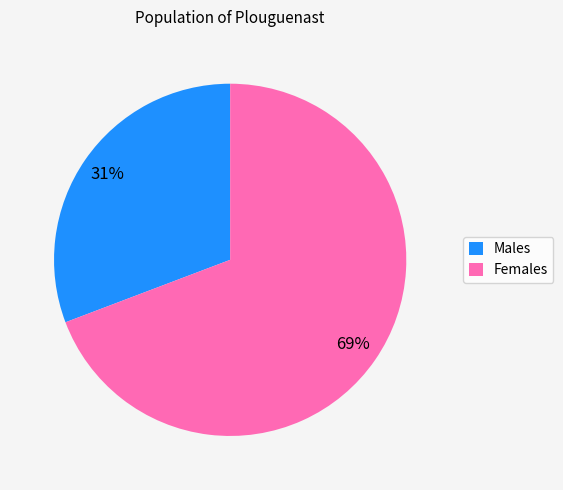

How many slices are in this pie chart?

2